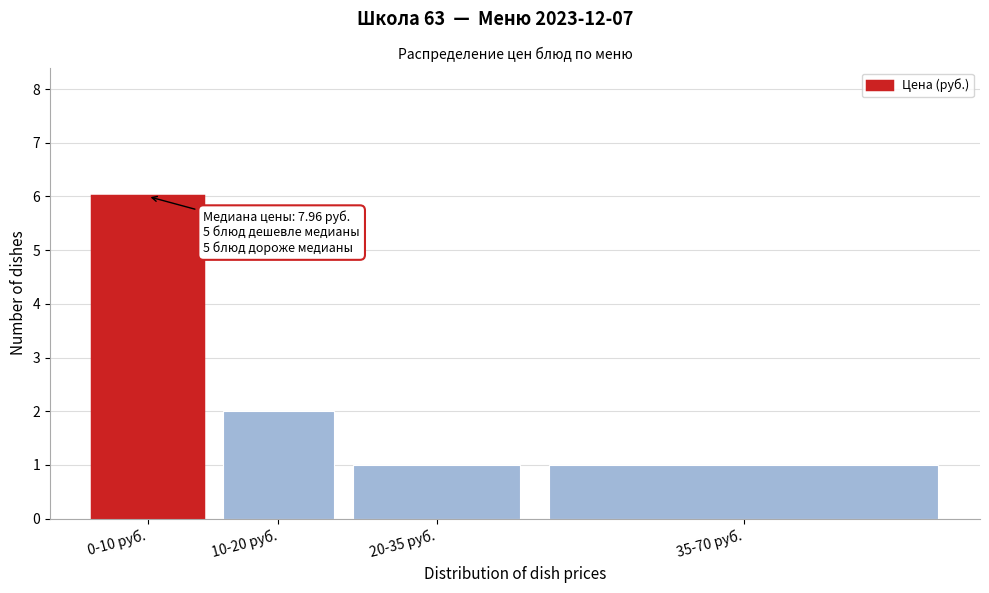

Reading left to right, what are all the values shown in this chart?

6	2	1	1